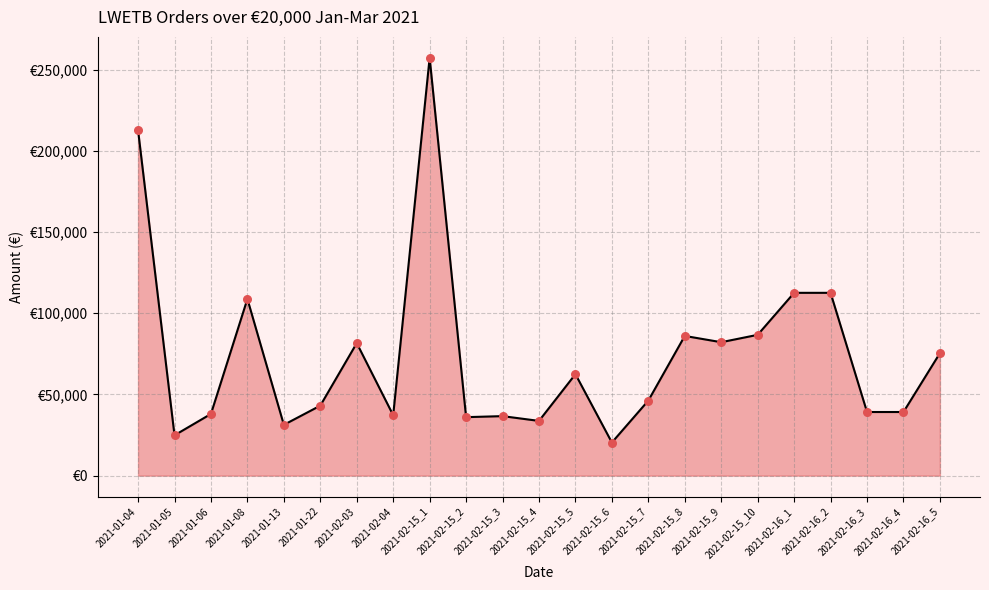

Approximately how many times larger is the value at 2021-01-05 compared to 2021-02-16_5?

0.3